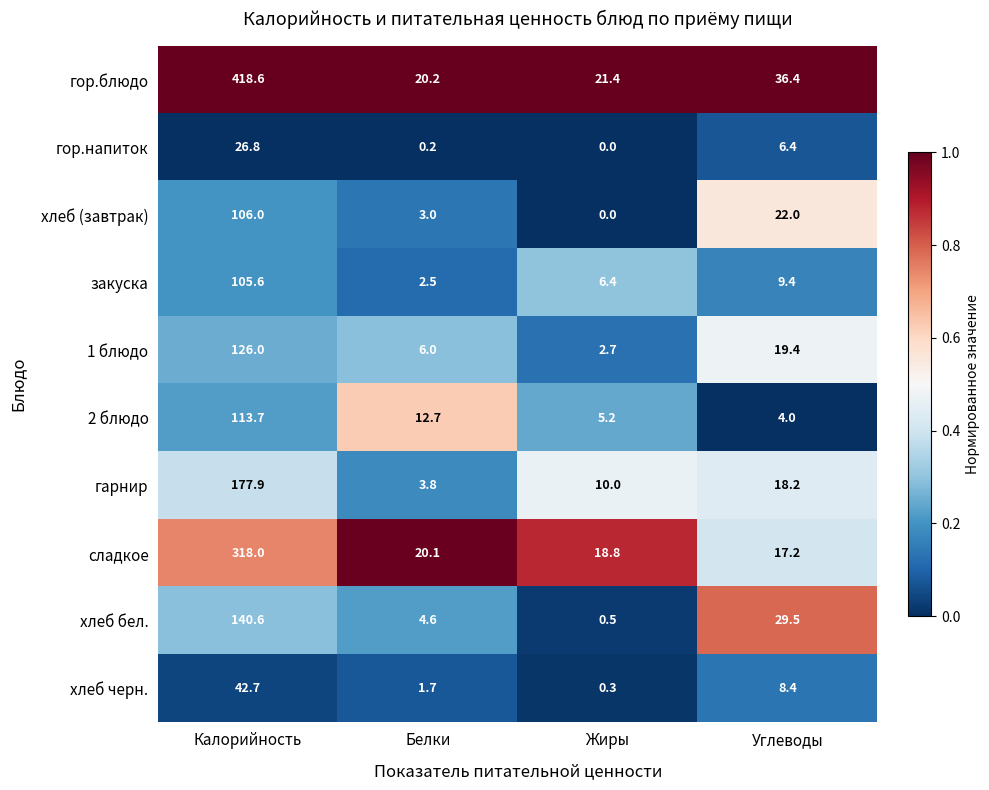

What is the greatest value displayed?

418.6